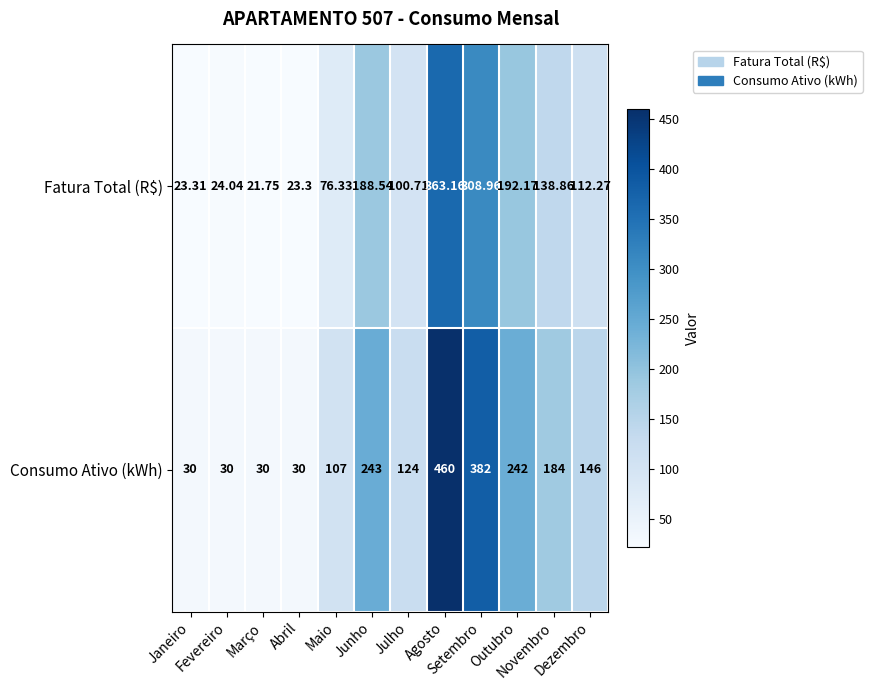

Rank the series by their maximum value, from lowest to highest.

Fatura Total (R$), Consumo Ativo (kWh)